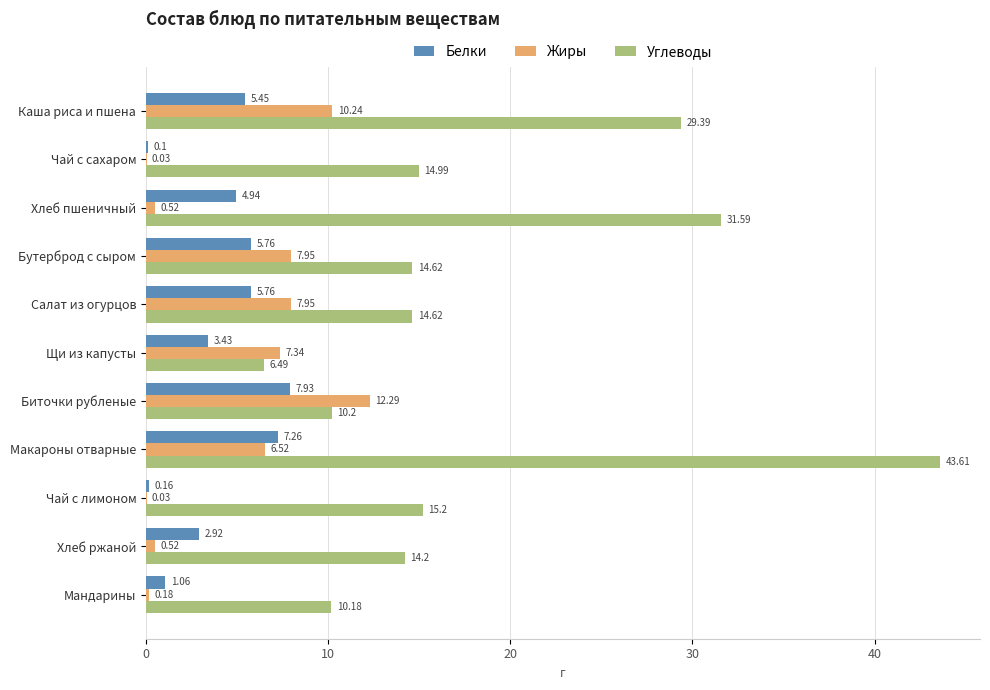

What is the sum of the Жиры values at Салат из огурцов and Хлеб ржаной?

8.5